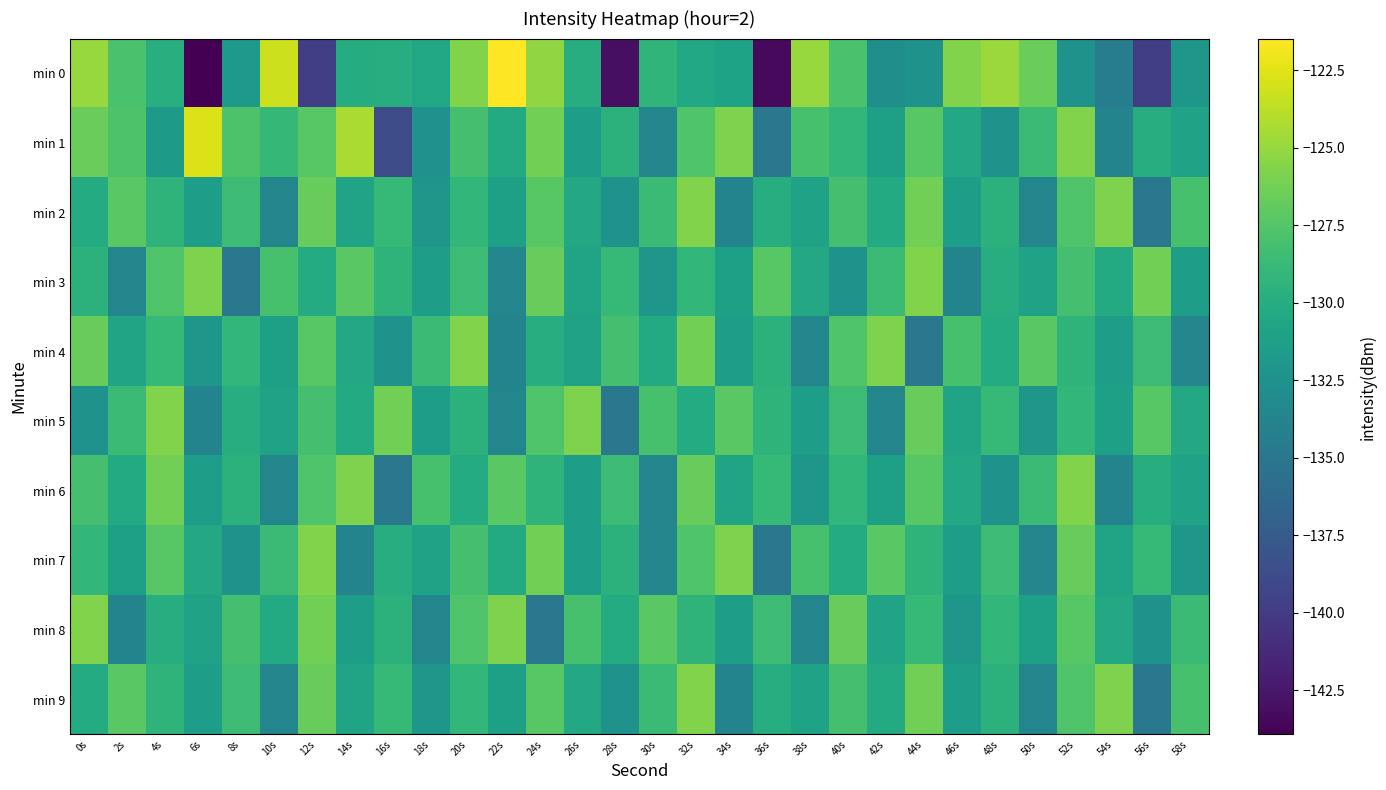

Rank the series at 46s from highest to lowest value.

min 0, min 4, min 1, min 6, min 5, min 2, min 7, min 9, min 8, min 3